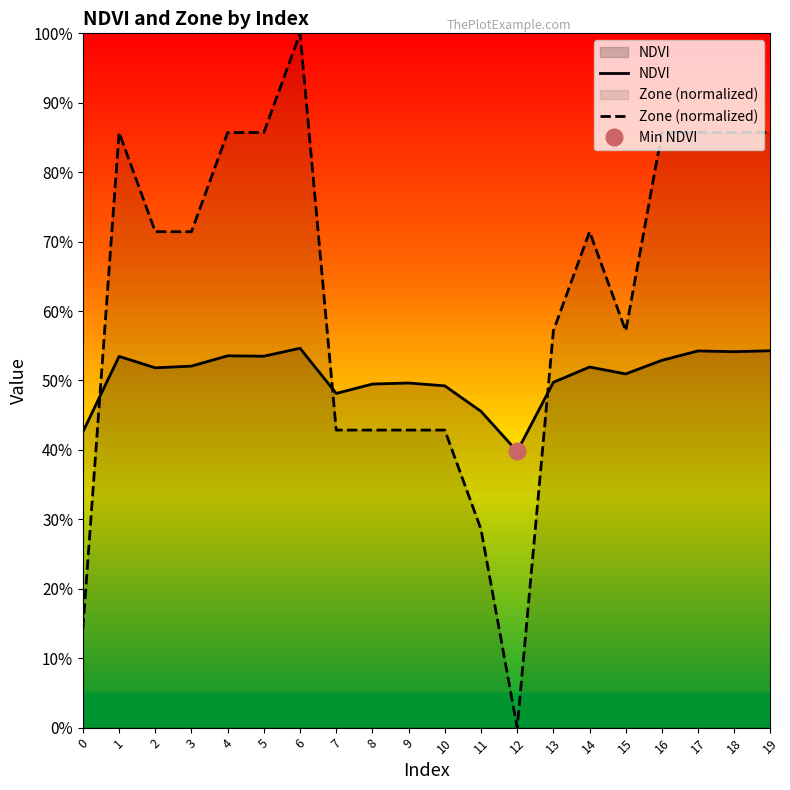

How many data points does each series have?

20